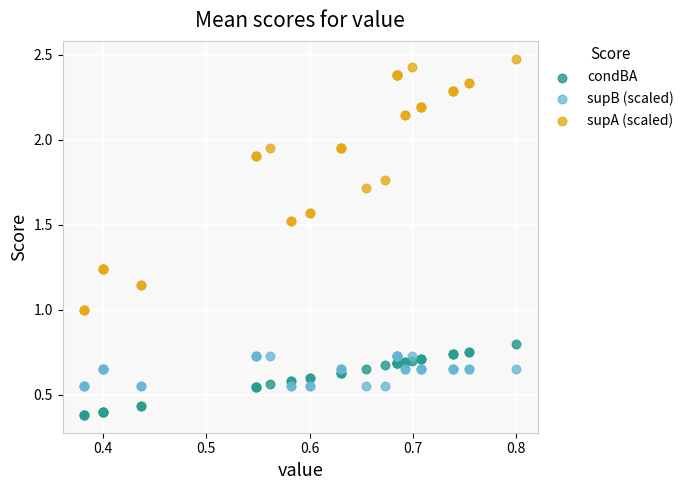

What are all the series names shown in the legend?

condBA, supB (scaled), supA (scaled)